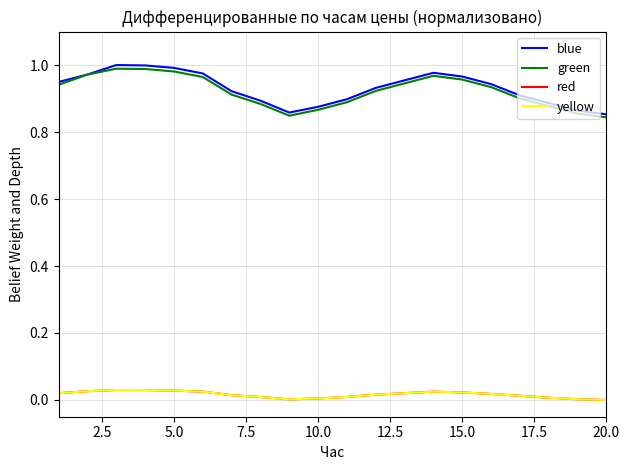

True or false: red and yellow intersect in this chart.

False